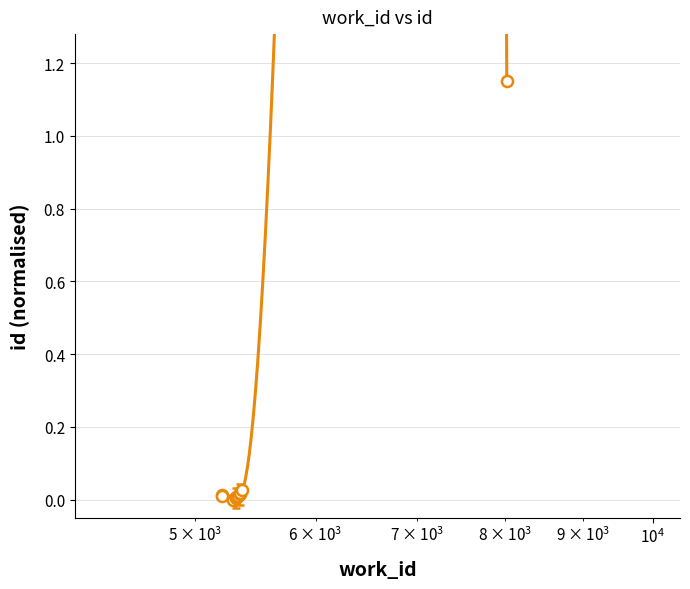

What is the greatest value displayed?

1.1